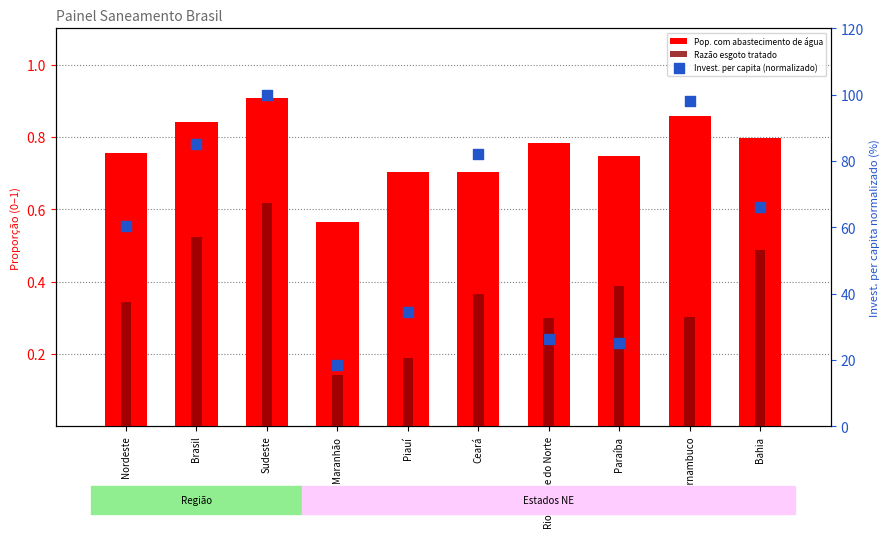

Which series has the largest Y range (max minus min)?

Invest. per capita (normalizado)